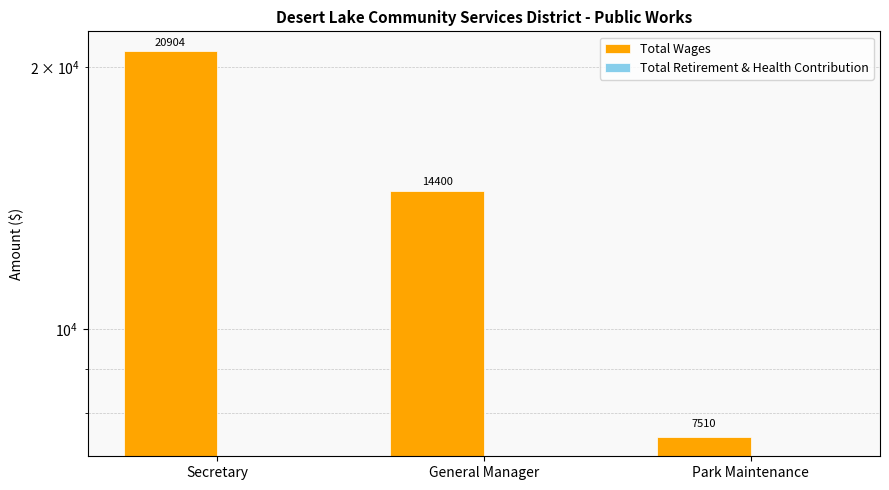

What are all the series names shown in the legend?

Total Wages, Total Retirement & Health Contribution